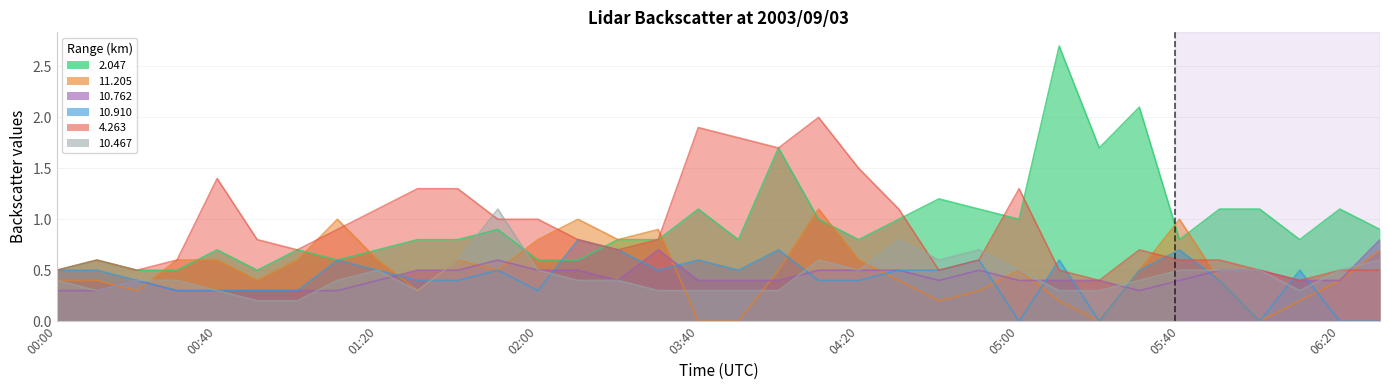

In 10.762, how many points are lower than both neighbors (excluding endpoints)?

3